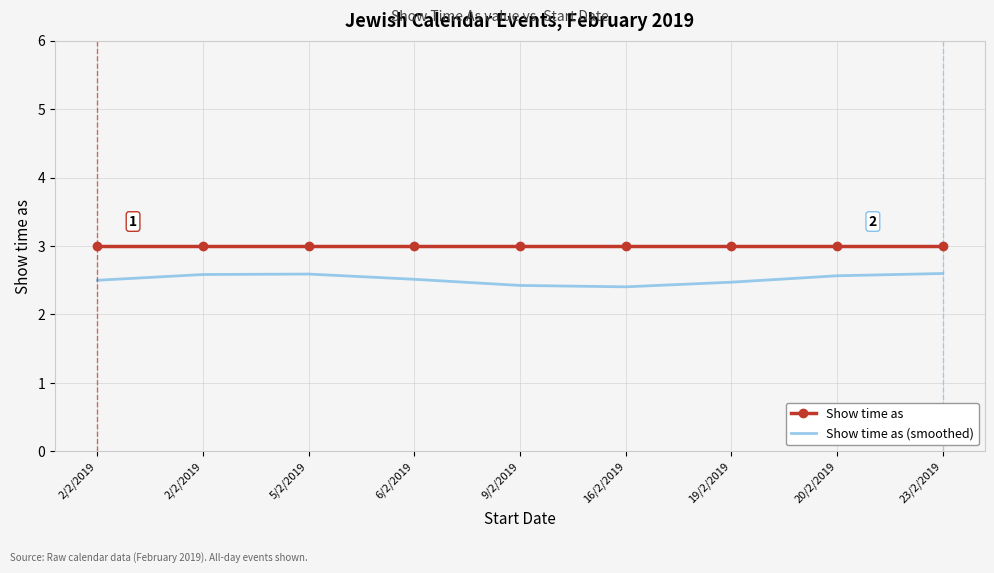

What are all the series names shown in the legend?

Show time as, Show time as (smoothed)